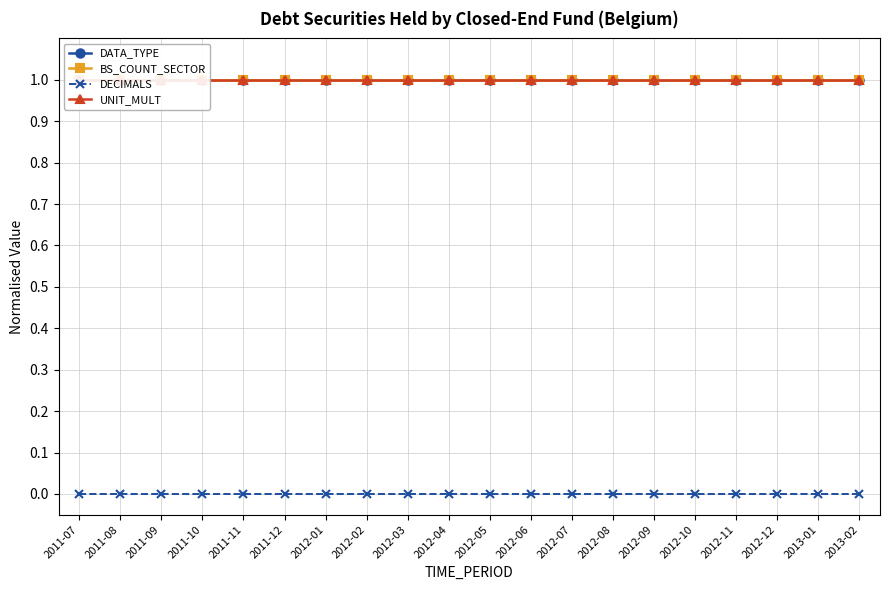

True or false: DATA_TYPE has a value of 1 at 2011-10.

False